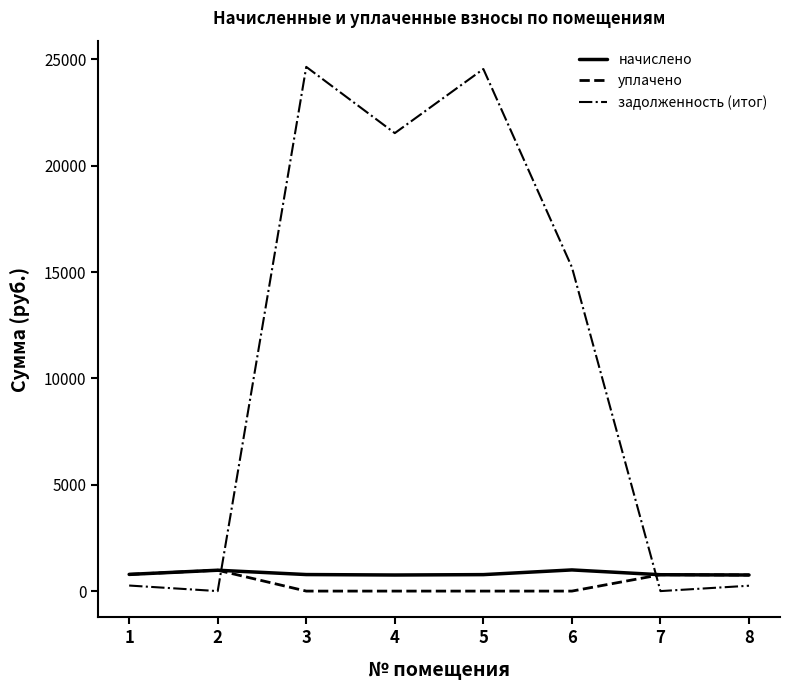

What is the maximum value shown in the chart?

24644.9